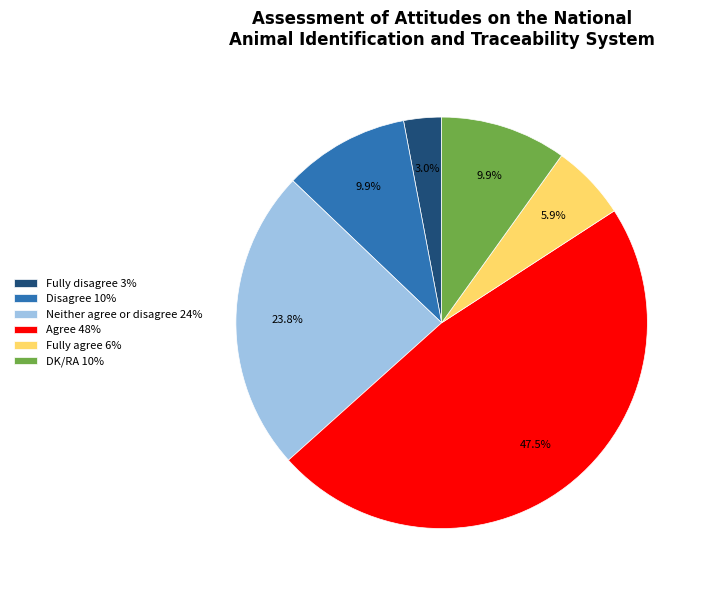

Which category has the smallest portion of the pie?

Fully disagree